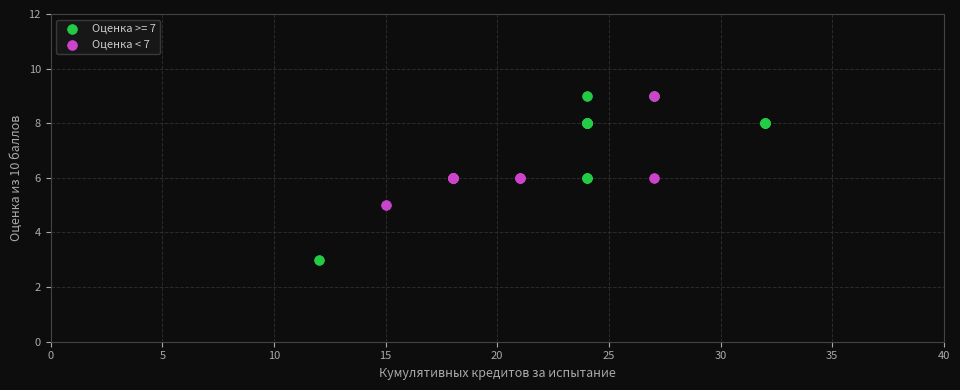

Which series has the widest spread of Y values?

Оценка >= 7